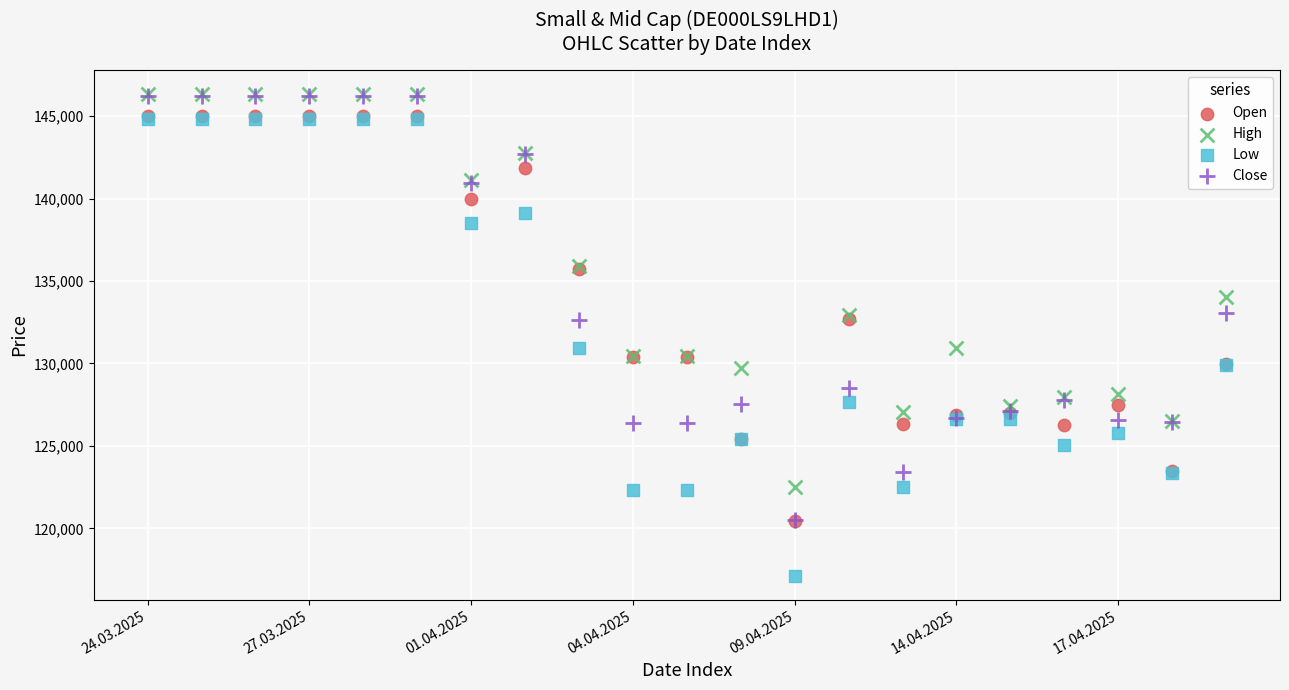

In the High series, what Y value is closest to 134421?

134029